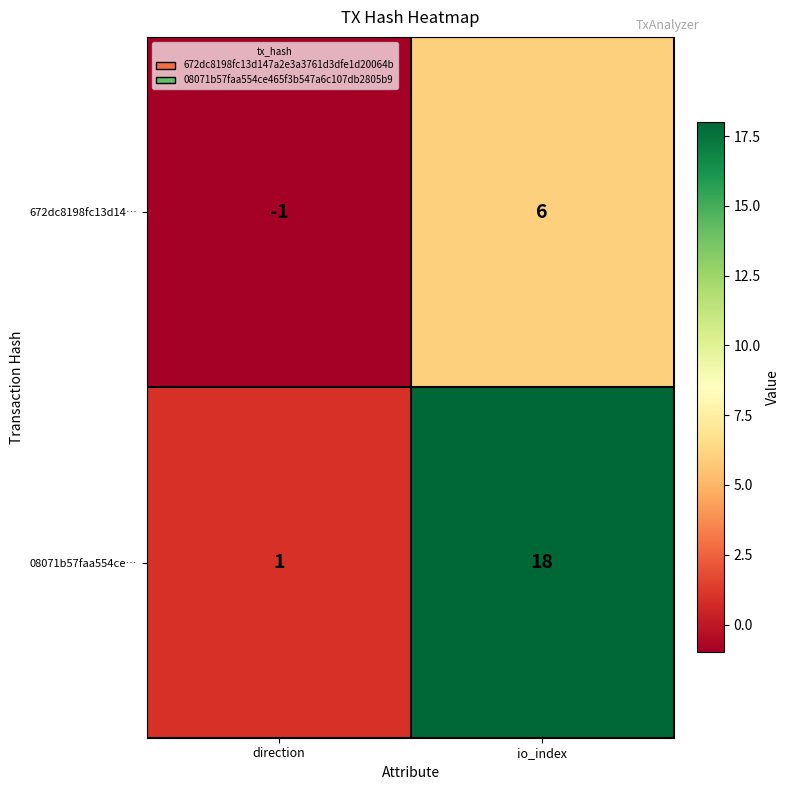

True or false: 672dc8198fc13d14… has a value of 6 at io_index.

True